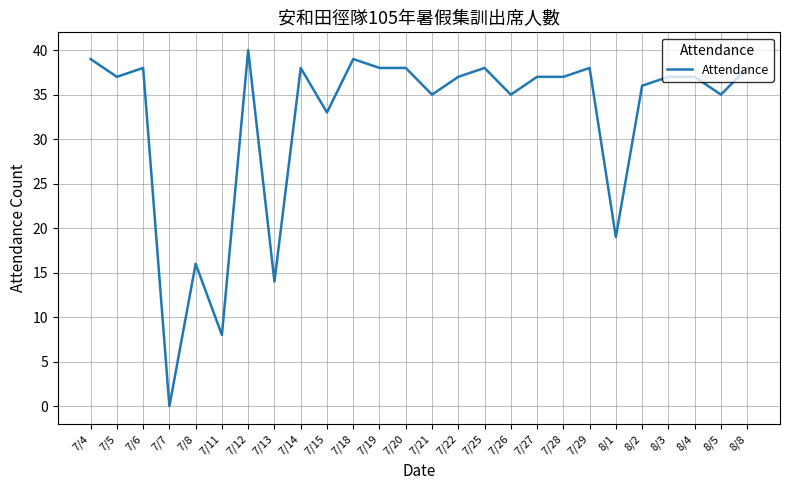

Which has a higher value, 7/13 or 7/11?

7/13